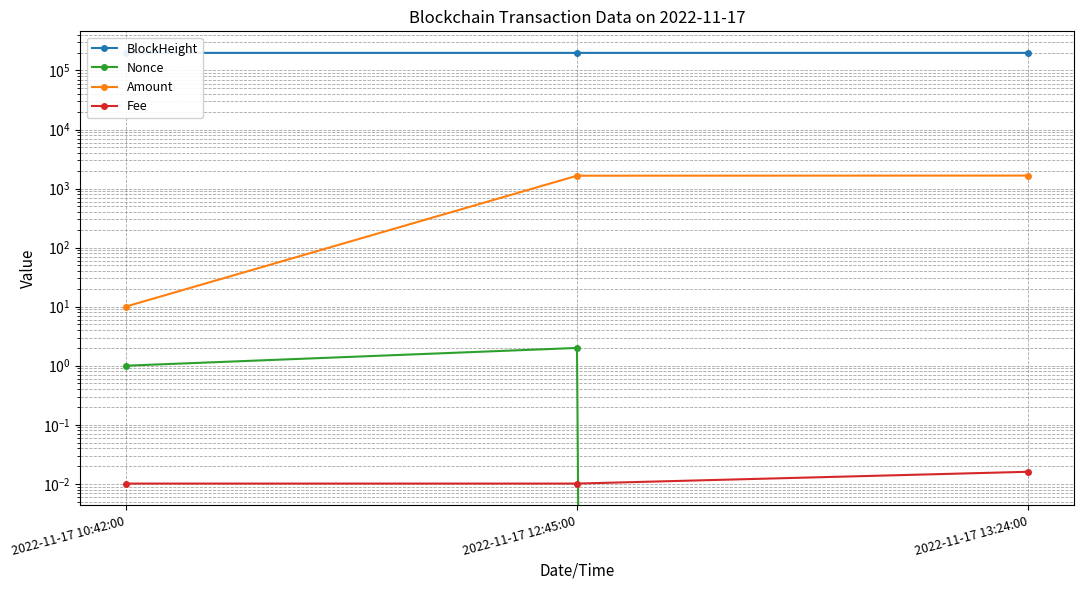

What are all the series names shown in the legend?

BlockHeight, Nonce, Amount, Fee